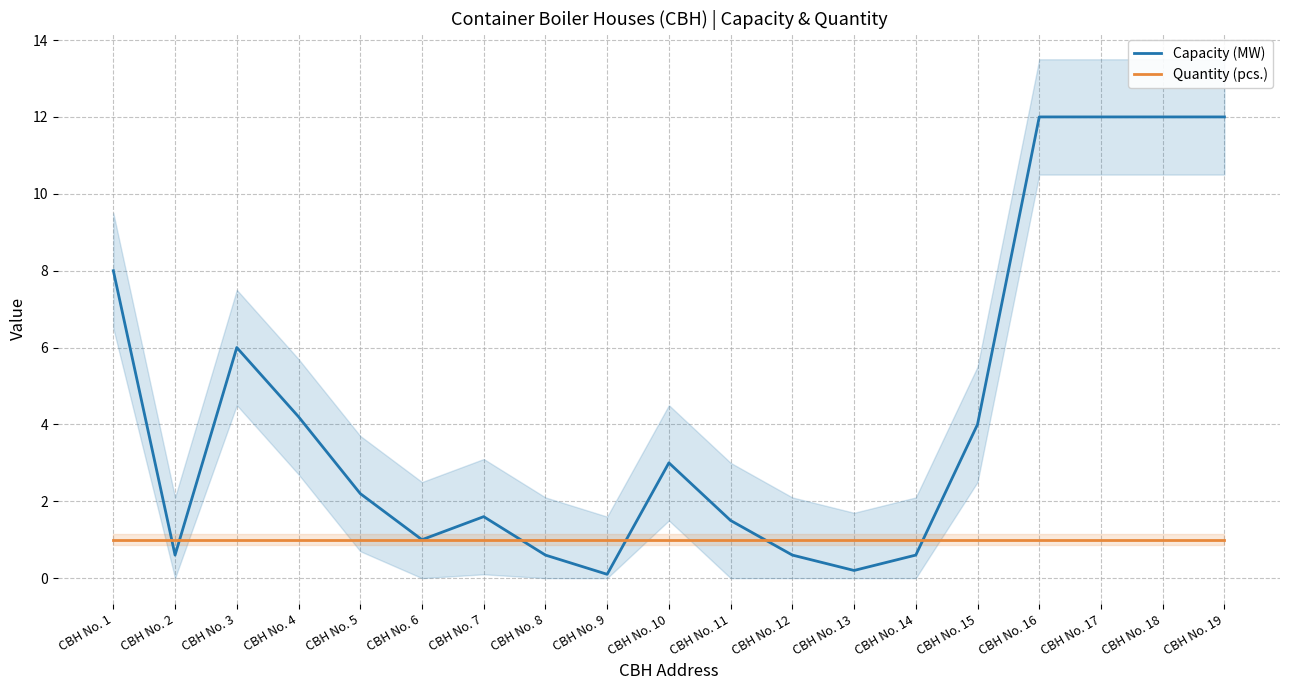

Reading right to left, list all the values displayed in this chart.

Capacity (MW): CBH No. 19=12.0	CBH No. 18=12.0	CBH No. 17=12.0	CBH No. 16=12.0	CBH No. 15=4.0	CBH No. 14=0.6	CBH No. 13=0.2	CBH No. 12=0.6	CBH No. 11=1.5	CBH No. 10=3.0	CBH No. 9=0.1	CBH No. 8=0.6	CBH No. 7=1.6	CBH No. 6=1.0	CBH No. 5=2.2	CBH No. 4=4.2	CBH No. 3=6.0	CBH No. 2=0.6	CBH No. 1=8.0
Quantity (pcs.): CBH No. 19=1.0	CBH No. 18=1.0	CBH No. 17=1.0	CBH No. 16=1.0	CBH No. 15=1.0	CBH No. 14=1.0	CBH No. 13=1.0	CBH No. 12=1.0	CBH No. 11=1.0	CBH No. 10=1.0	CBH No. 9=1.0	CBH No. 8=1.0	CBH No. 7=1.0	CBH No. 6=1.0	CBH No. 5=1.0	CBH No. 4=1.0	CBH No. 3=1.0	CBH No. 2=1.0	CBH No. 1=1.0